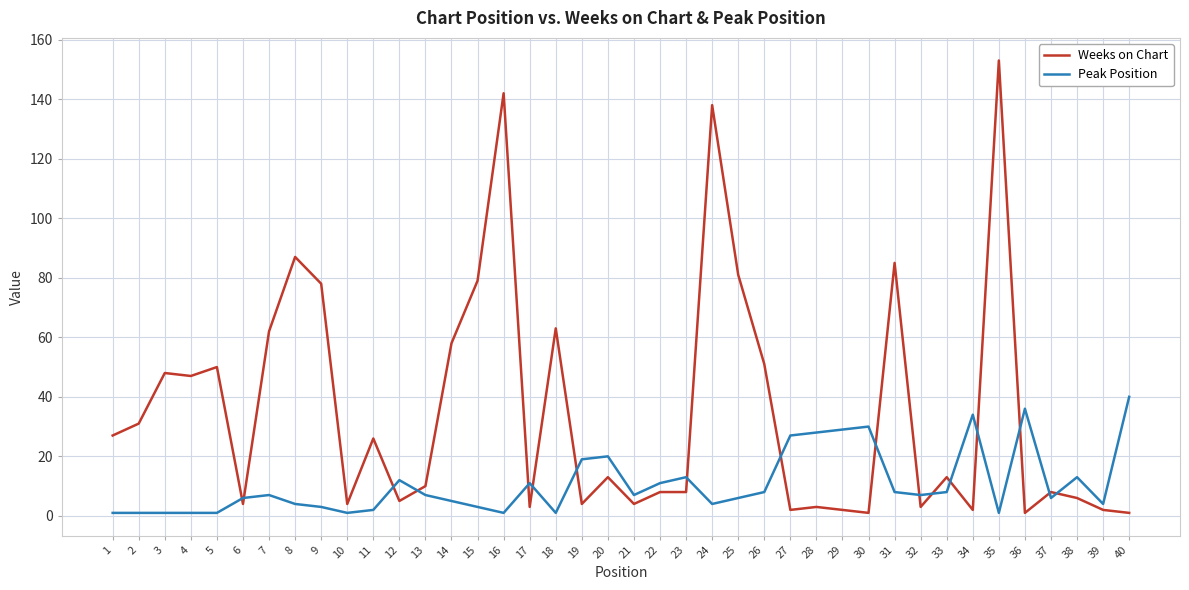

Reading right to left, list all the values displayed in this chart.

Weeks on Chart: 1	2	6	8	1	153	2	13	3	85	1	2	3	2	51	81	138	8	8	4	13	4	63	3	142	79	58	10	5	26	4	78	87	62	4	50	47	48	31	27
Peak Position: 40	4	13	6	36	1	34	8	7	8	30	29	28	27	8	6	4	13	11	7	20	19	1	11	1	3	5	7	12	2	1	3	4	7	6	1	1	1	1	1